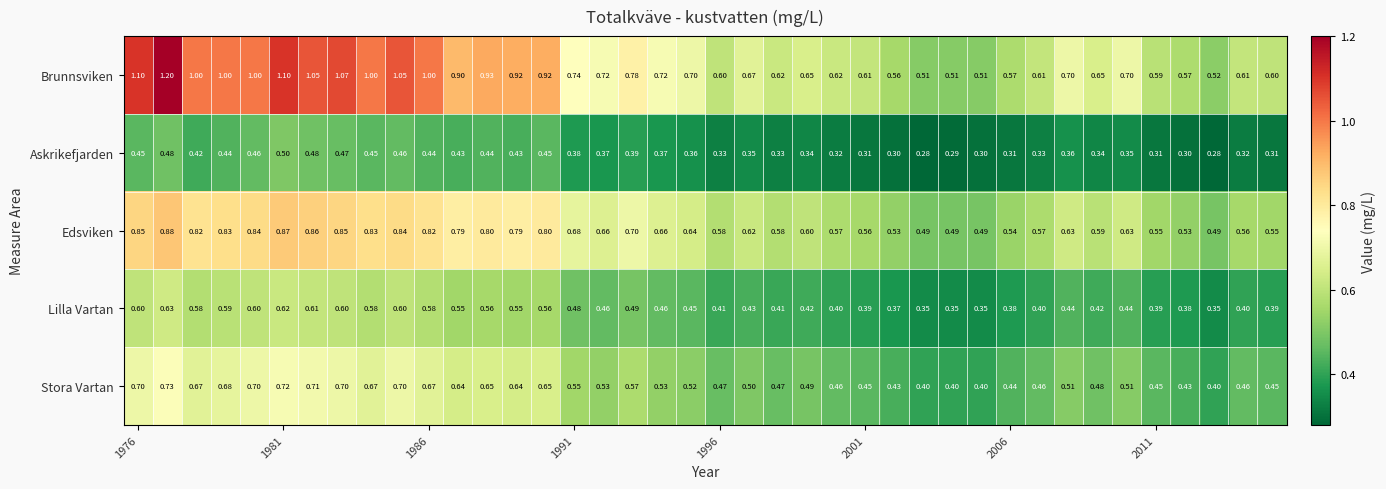

Which series has the widest spread of values?

Brunnsviken